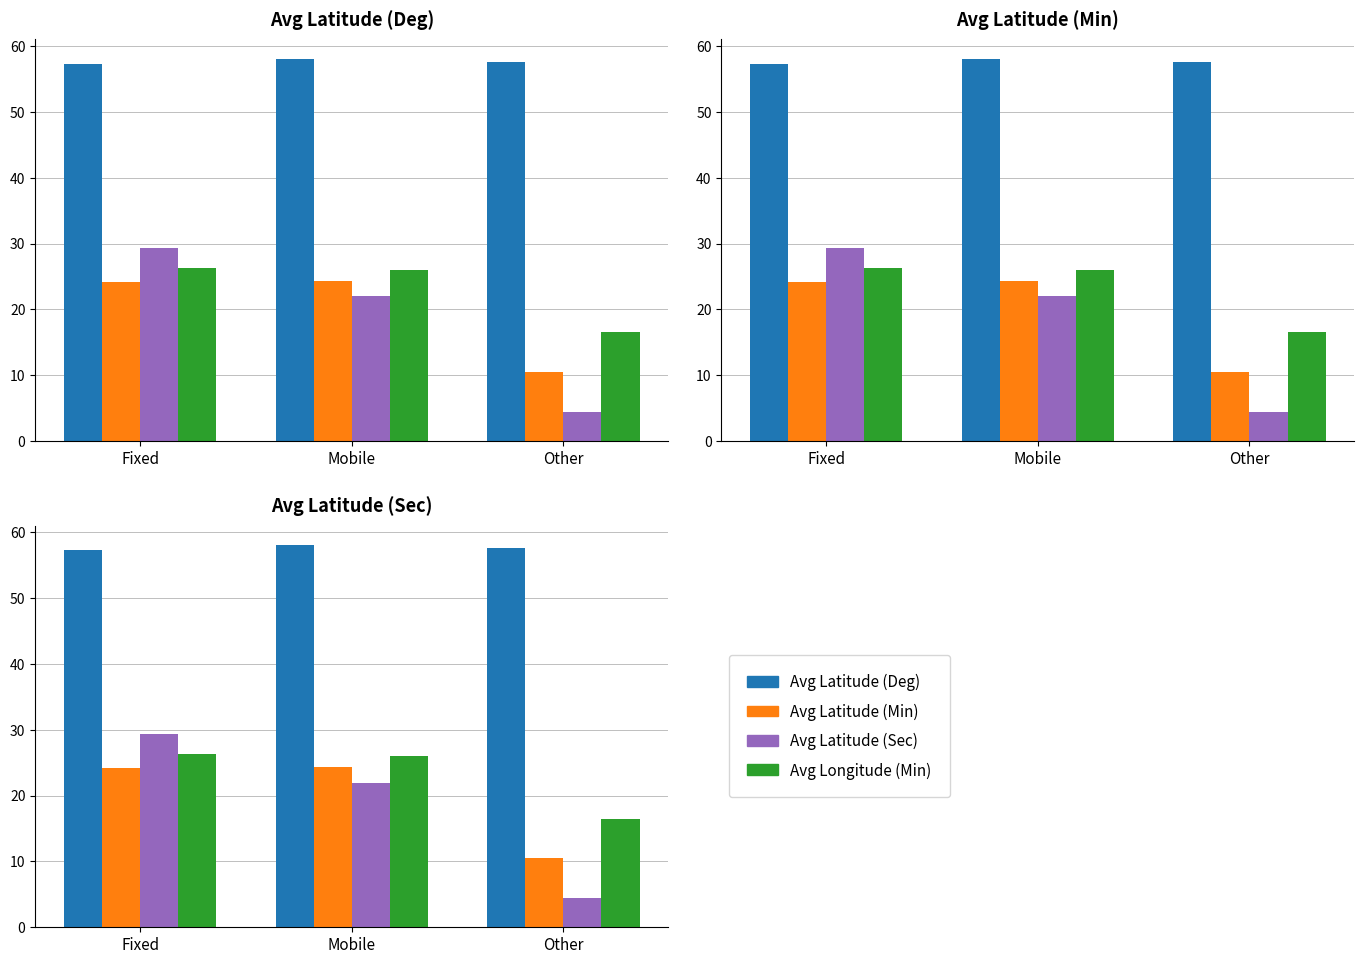

Which series changed the most between Mobile and Other?

Avg Latitude (Sec)